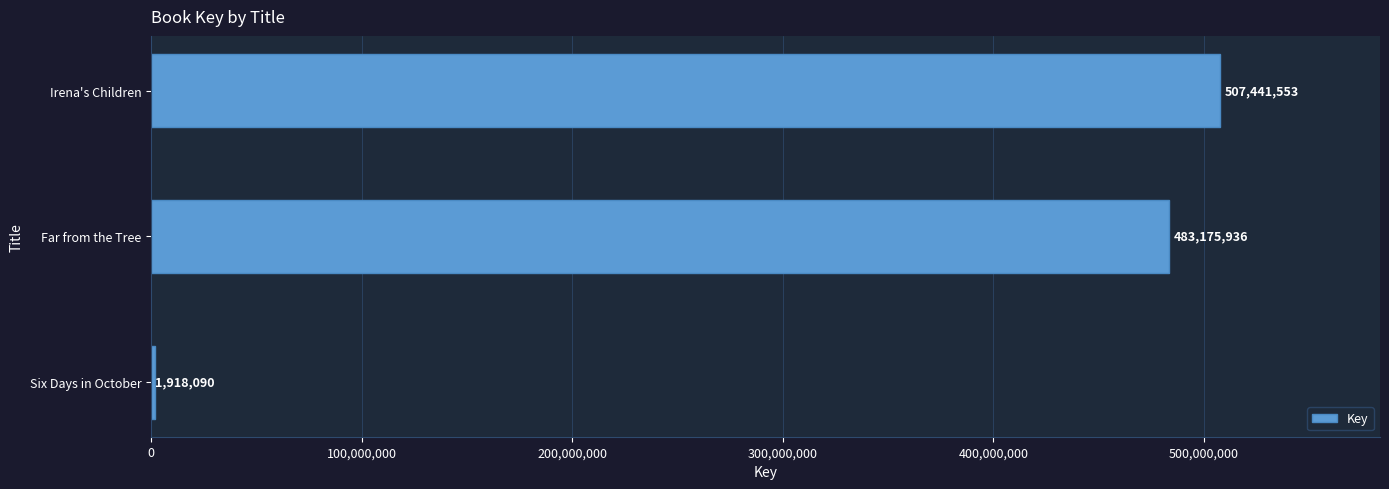

Reading bottom to top, what are all the values shown in this chart?

Six Days in October=1918090	Far from the Tree=483175936	Irena's Children=507441553